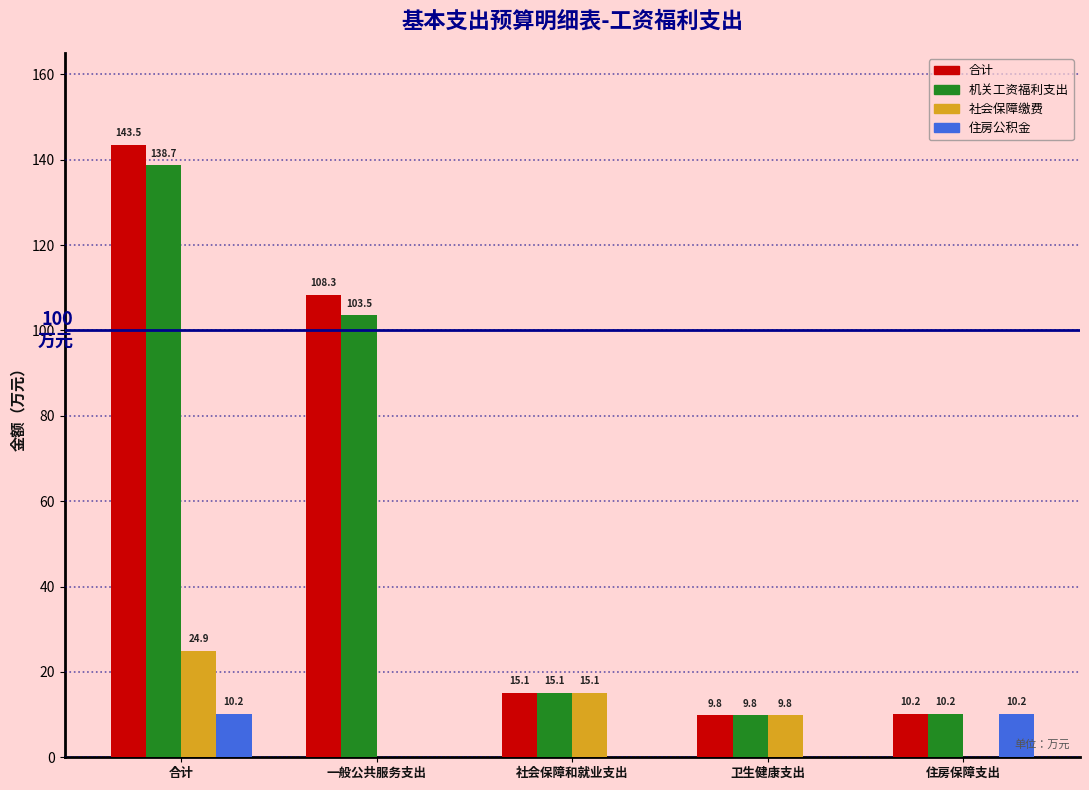

Between 合计 and 住房保障支出, which series saw the biggest shift?

合计